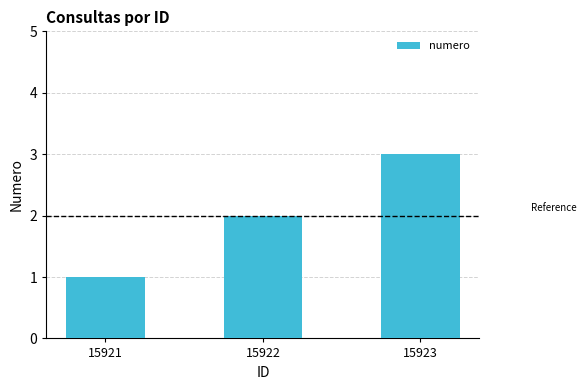

Count the values in the range 1 to 3.

3